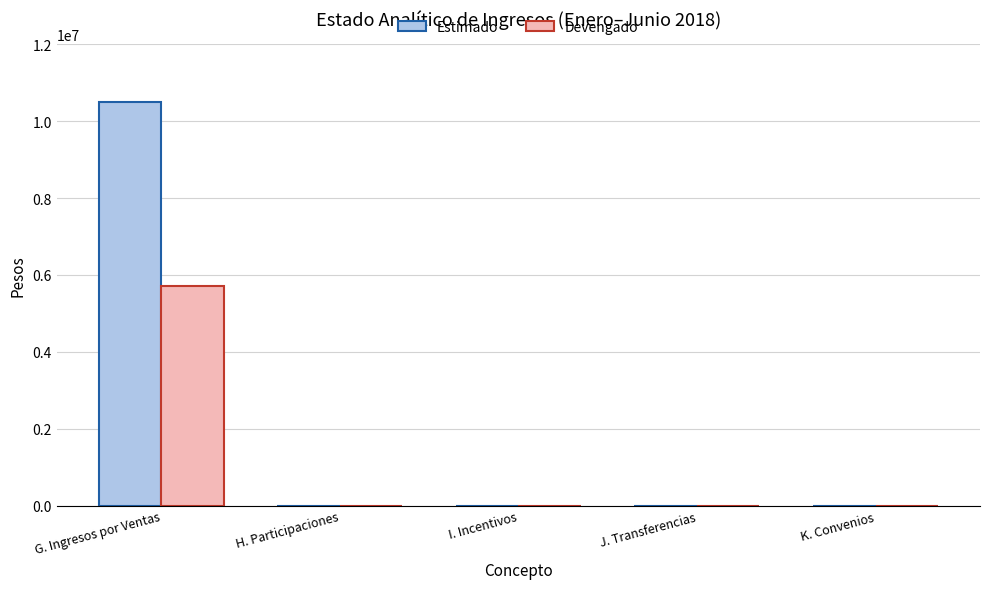

What is the sum of the Devengado values at G. Ingresos por Ventas and I. Incentivos?

5721937.6